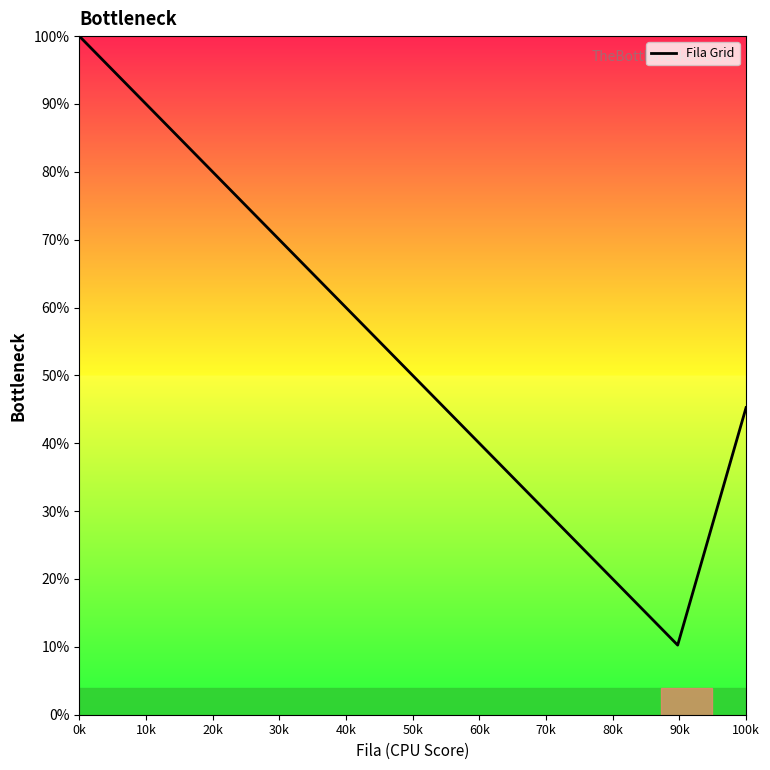

What is the greatest value displayed?

100.0